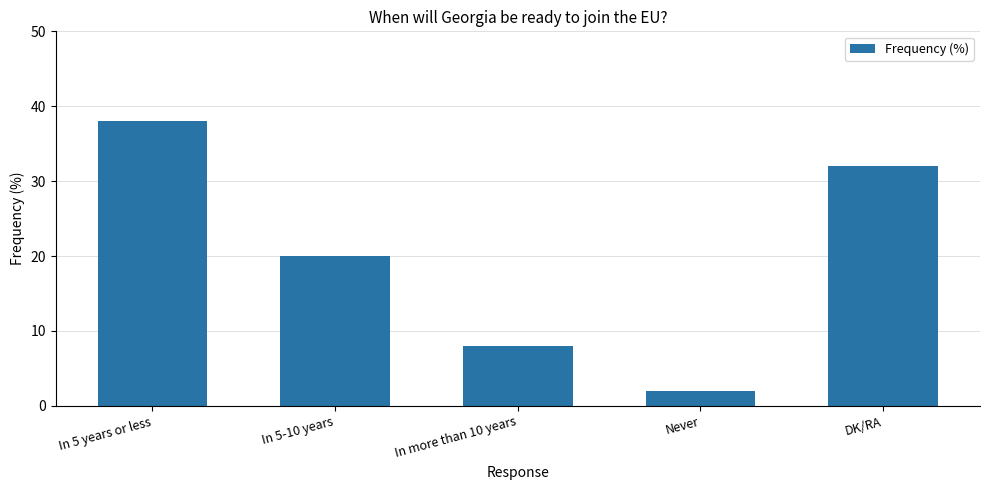

What is the label of the 5th bar from the left?

DK/RA